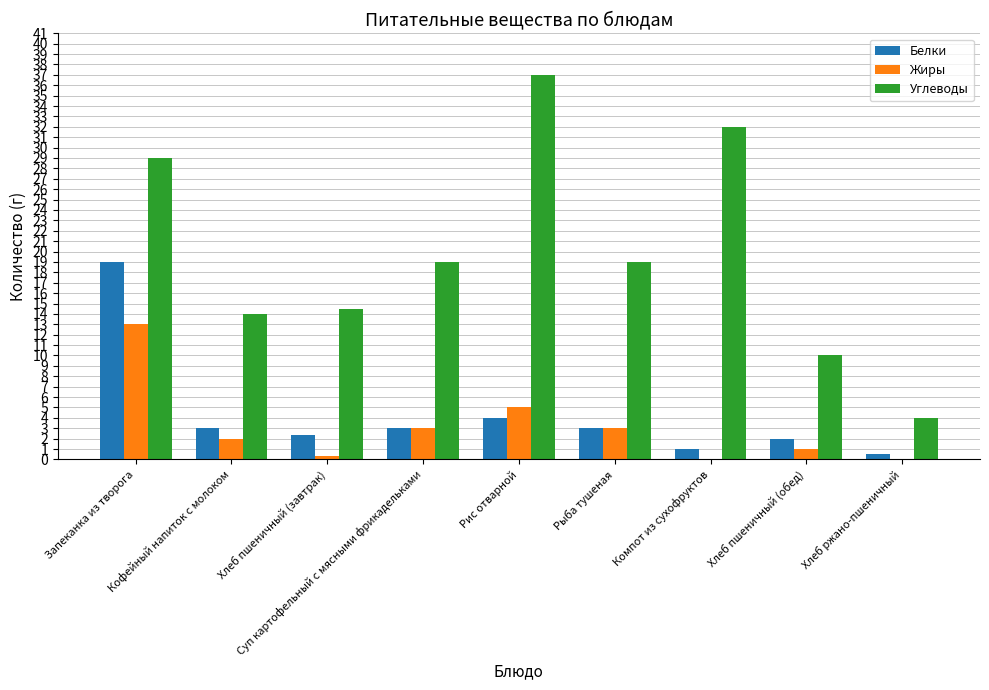

How many categories are shown in the chart?

9